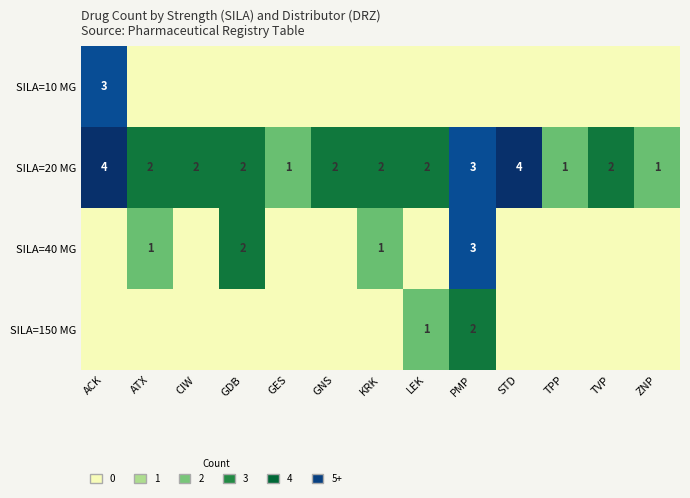

True or false: SILA=20 MG has a value of 2 at ACK.

False